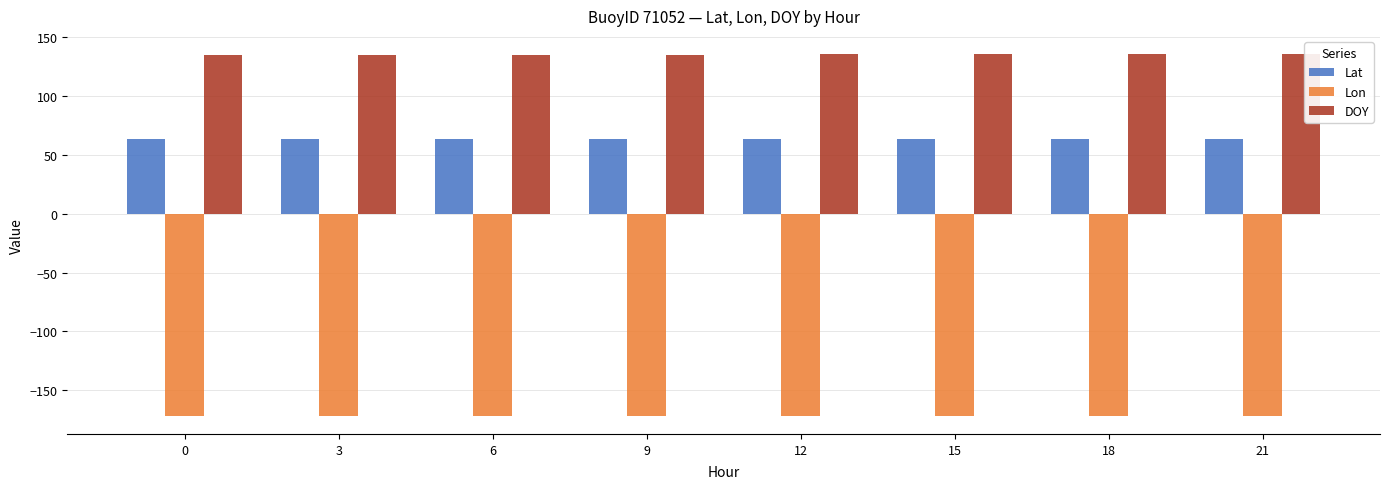

What is the minimum value shown in the chart?

-171.8